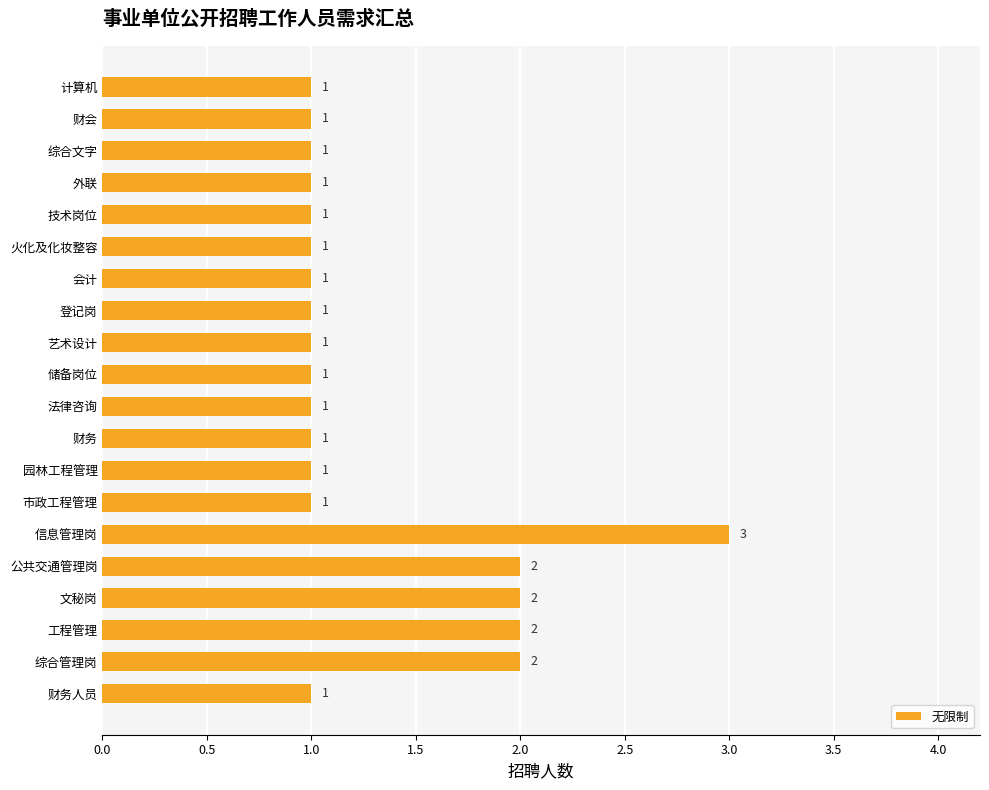

What is the sum of all values?

26